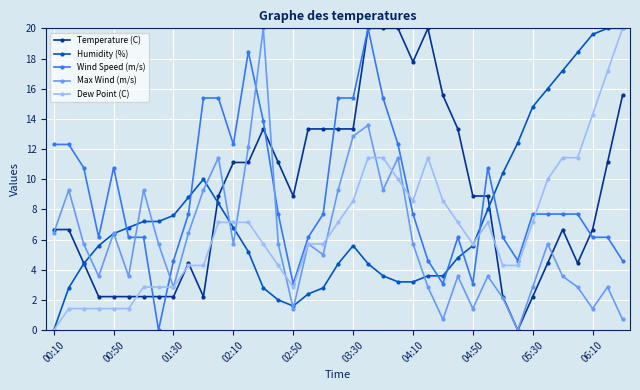

Reading left to right, what are all the values shown in this chart?

Temperature (C): 6.7	6.7	4.4	2.2	2.2	2.2	2.2	2.2	2.2	4.4	2.2	8.9	11.1	11.1	13.3	11.1	8.9	13.3	13.3	13.3	13.3	20.0	20.0	20.0	17.8	20.0	15.6	13.3	8.9	8.9	2.2	0.0	2.2	4.4	6.7	4.4	6.7	11.1	15.6
Humidity (%): 0.0	2.8	4.4	5.6	6.4	6.8	7.2	7.2	7.6	8.8	10.0	8.4	6.8	5.2	2.8	2.0	1.6	2.4	2.8	4.4	5.6	4.4	3.6	3.2	3.2	3.6	3.6	4.8	5.6	8.0	10.4	12.4	14.8	16.0	17.2	18.4	19.6	20.0	20.0
Wind Speed (m/s): 12.3	12.3	10.8	6.2	10.8	6.2	6.2	0.0	4.6	7.7	15.4	15.4	12.3	18.5	13.8	7.7	3.1	6.2	7.7	15.4	15.4	20.0	15.4	12.3	7.7	4.6	3.1	6.2	3.1	10.8	6.2	4.6	7.7	7.7	7.7	7.7	6.2	6.2	4.6
Max Wind (m/s): 6.4	9.3	5.7	3.6	6.4	3.6	9.3	5.7	2.9	6.4	9.3	11.4	5.7	12.1	20.0	5.7	1.4	5.7	5.0	9.3	12.9	13.6	9.3	11.4	5.7	2.9	0.7	3.6	1.4	3.6	2.1	0.0	2.9	5.7	3.6	2.9	1.4	2.9	0.7
Dew Point (C): 0.0	1.4	1.4	1.4	1.4	1.4	2.9	2.9	2.9	4.3	4.3	7.1	7.1	7.1	5.7	4.3	2.9	5.7	5.7	7.1	8.6	11.4	11.4	10.0	8.6	11.4	8.6	7.1	5.7	7.1	4.3	4.3	7.1	10.0	11.4	11.4	14.3	17.1	20.0